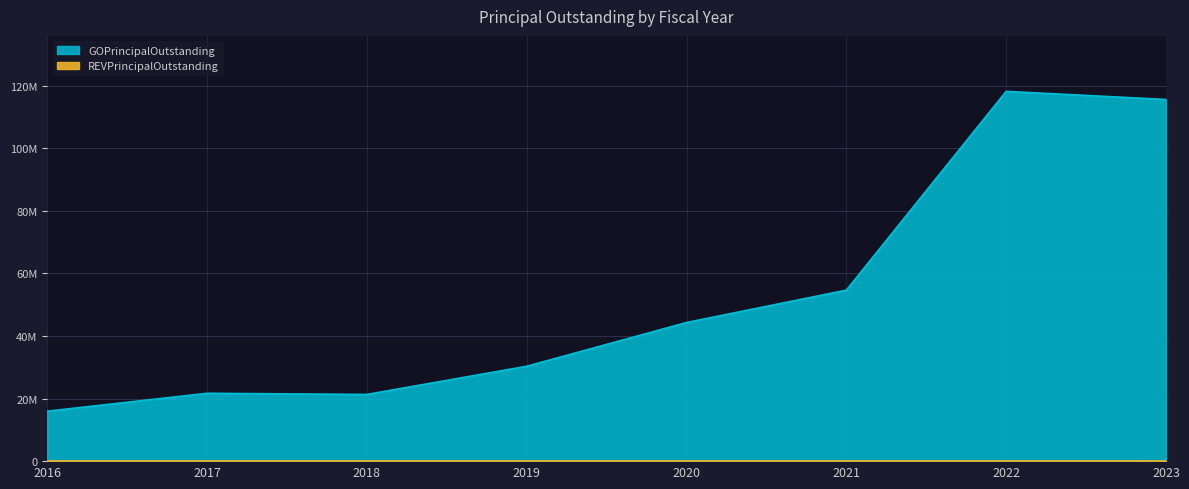

What is the sum of the values at 2016 and 2022?

134200000